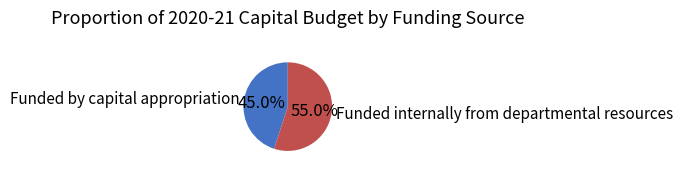

To the nearest percent, what is the combined percentage of Funded by capital appropriation and Funded internally from departmental resources?

100%